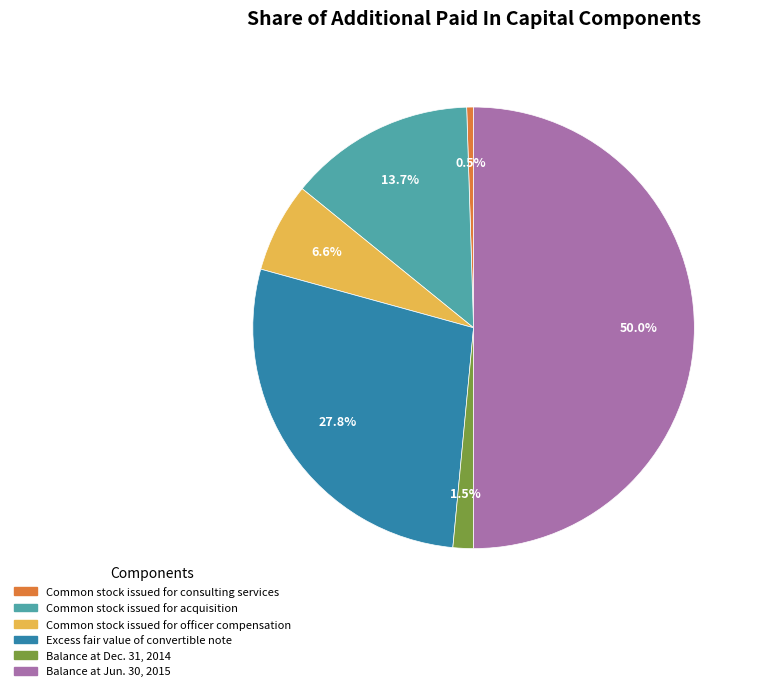

What is the ratio of the value at Excess fair value of convertible note to the value at Common stock issued for officer compensation?

4.2